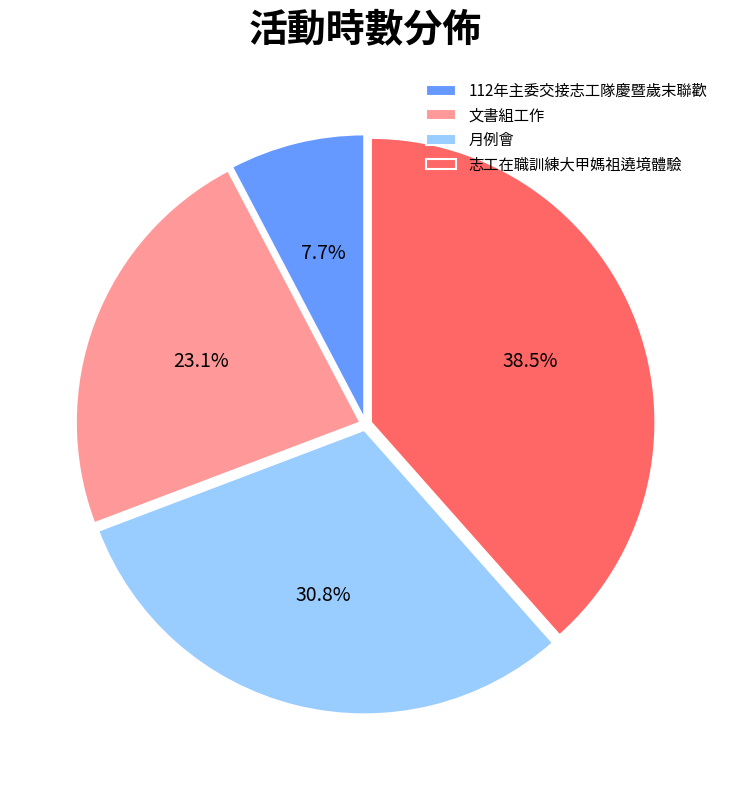

Which slice is the largest?

志工在職訓練大甲媽祖遶境體驗